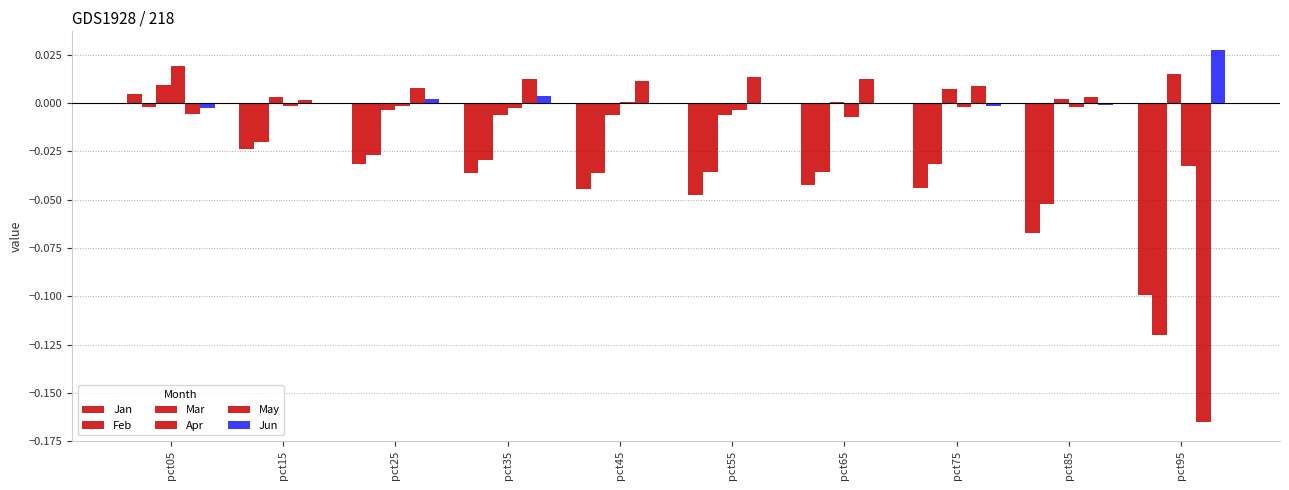

Are the bars horizontal?

No